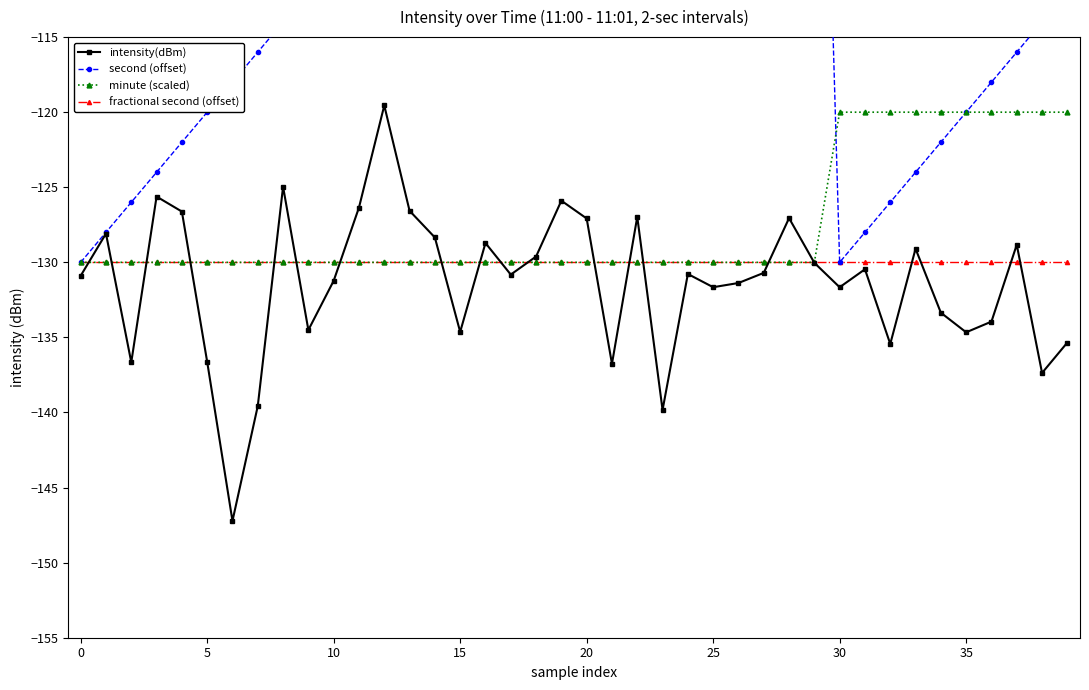

What is the lowest value of the intensity(dBm) series?

-147.2